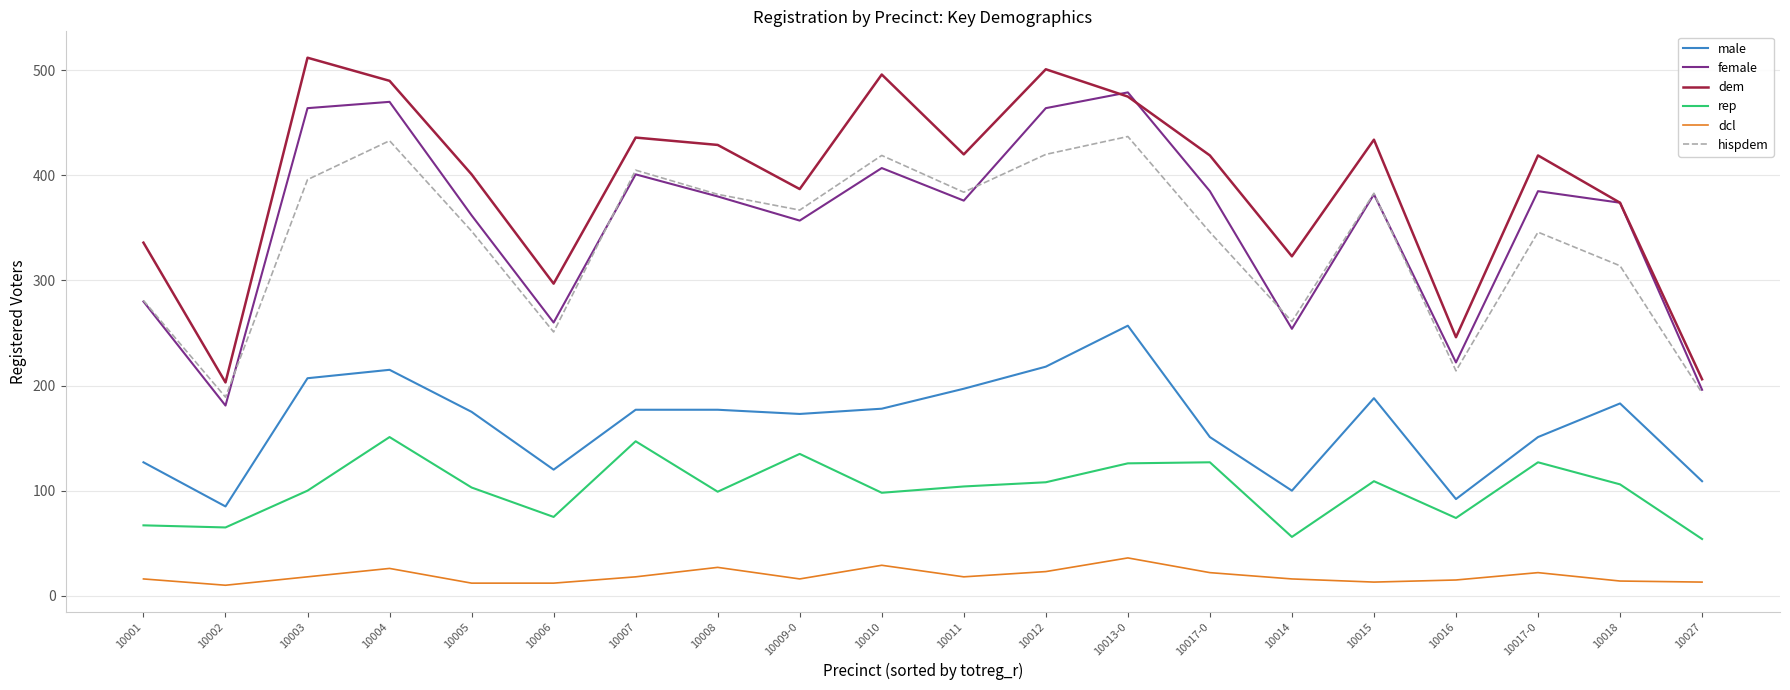

Reading right to left, list all the values displayed in this chart.

male: 109	183	151	92	188	100	151	257	218	197	178	173	177	177	120	175	215	207	85	127
female: 196	374	385	222	382	254	385	479	464	376	407	357	380	401	260	362	470	464	181	280
dem: 206	374	419	246	434	323	419	475	501	420	496	387	429	436	297	401	490	512	203	336
rep: 54	106	127	74	109	56	127	126	108	104	98	135	99	147	75	103	151	100	65	67
dcl: 13	14	22	15	13	16	22	36	23	18	29	16	27	18	12	12	26	18	10	16
hispdem: 193	314	346	214	383	261	346	437	420	384	419	367	382	405	251	347	433	396	189	281